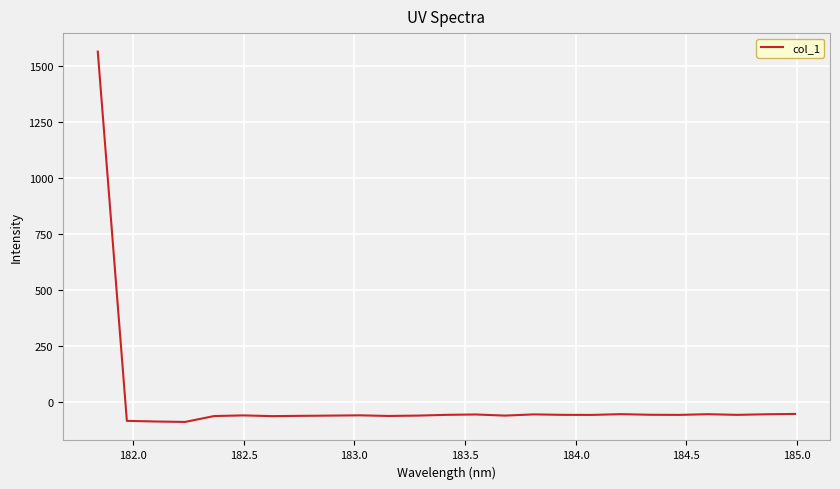

What is the greatest value displayed?

1566.1